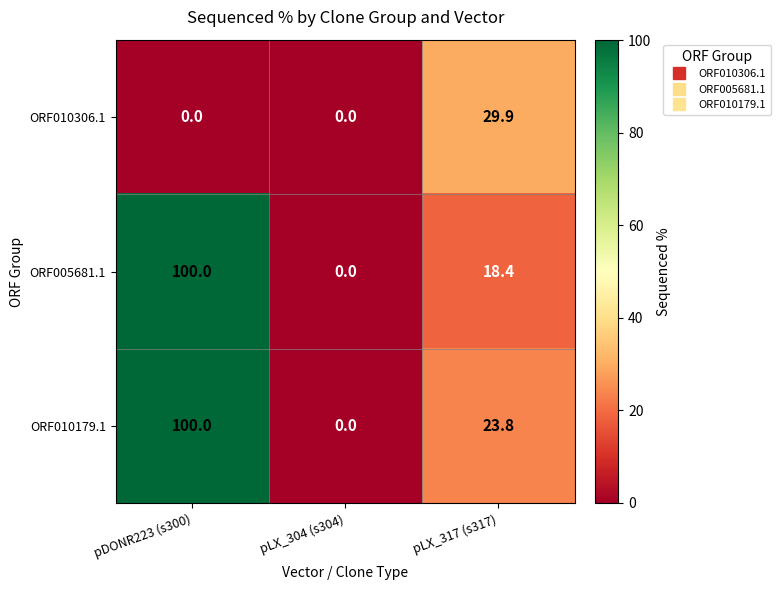

Reading left to right, what are all the values shown in this chart?

ORF010306.1: 0.0	0.0	29.9
ORF005681.1: 100.0	0.0	18.4
ORF010179.1: 100.0	0.0	23.8